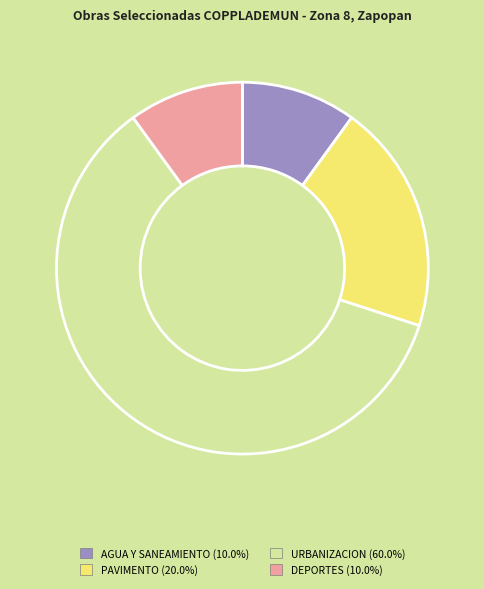

What is the ratio of the value at DEPORTES (10.0%) to the value at AGUA Y SANEAMIENTO (10.0%)?

1.0